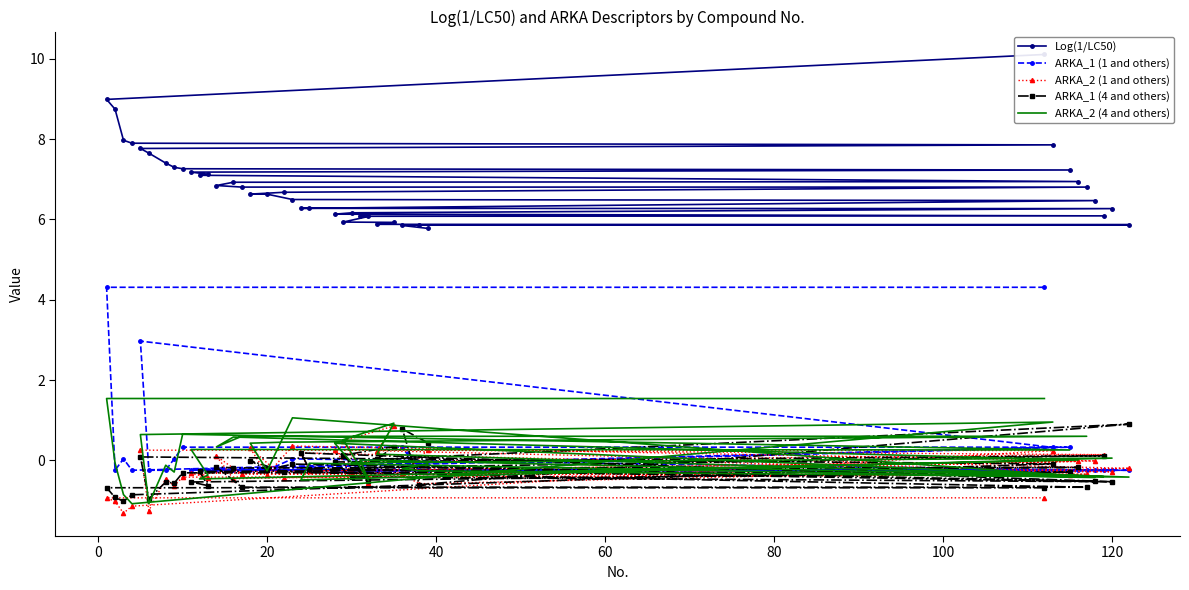

How many data points in ARKA_2 (4 and others) are above 0?

21